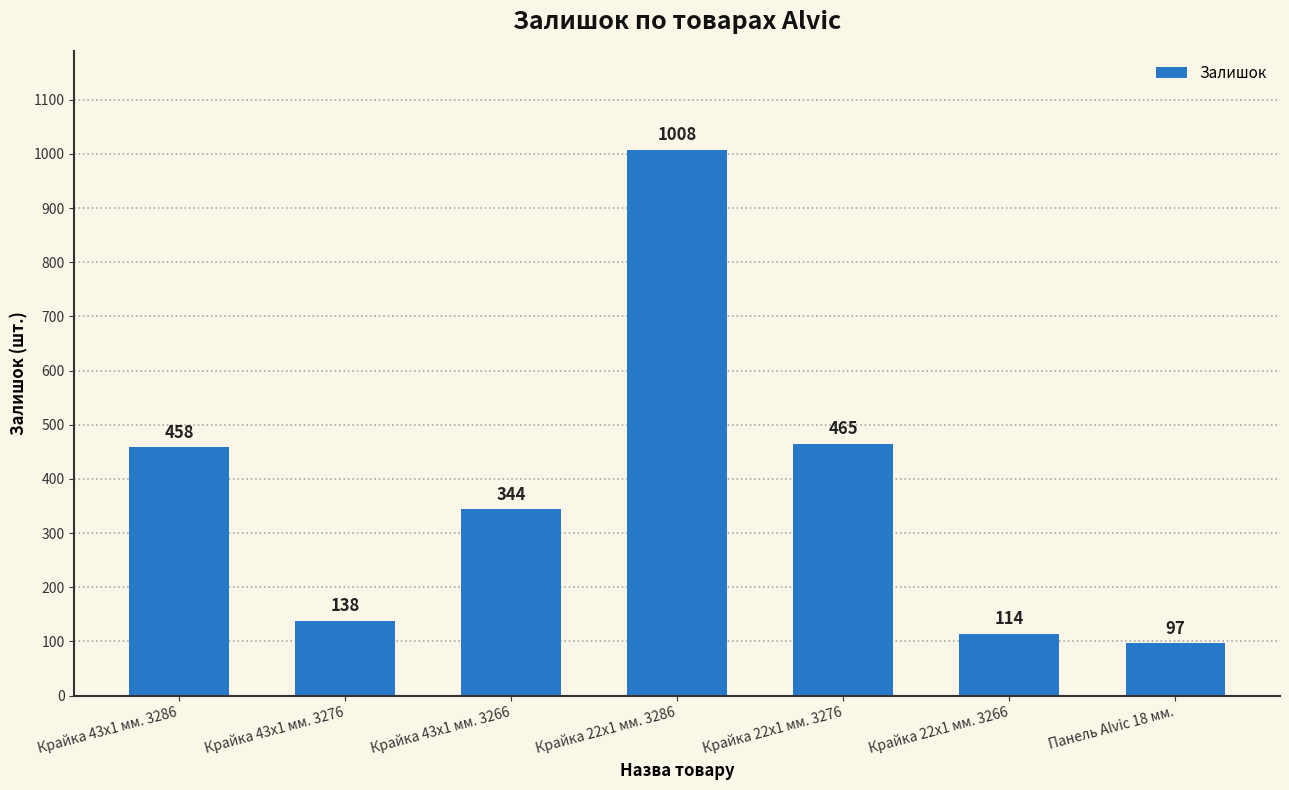

What position from the right is Крайка 43x1 мм. 3266?

5